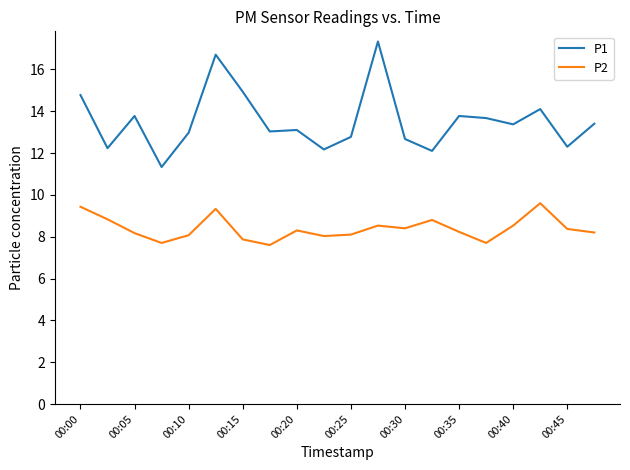

Rank the series by their average value, from highest to lowest.

P1, P2